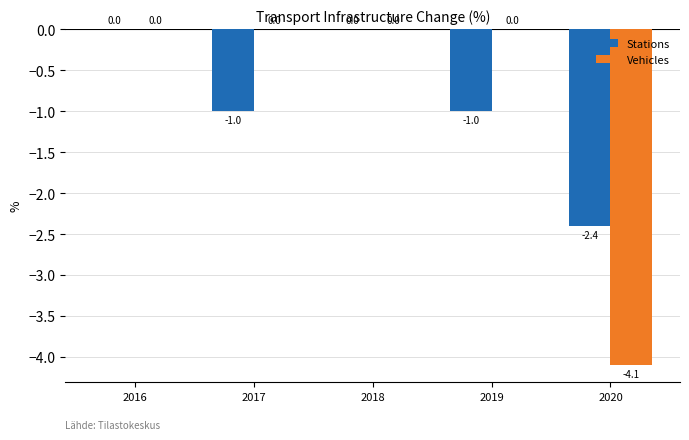

Count the number of categories in the chart.

5